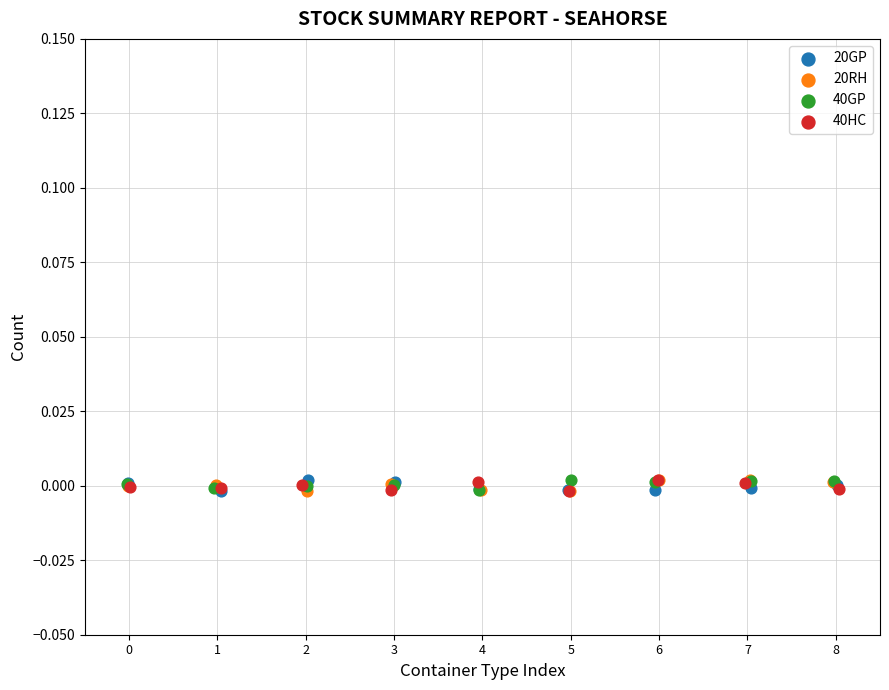

What are all the series names shown in the legend?

20GP, 20RH, 40GP, 40HC